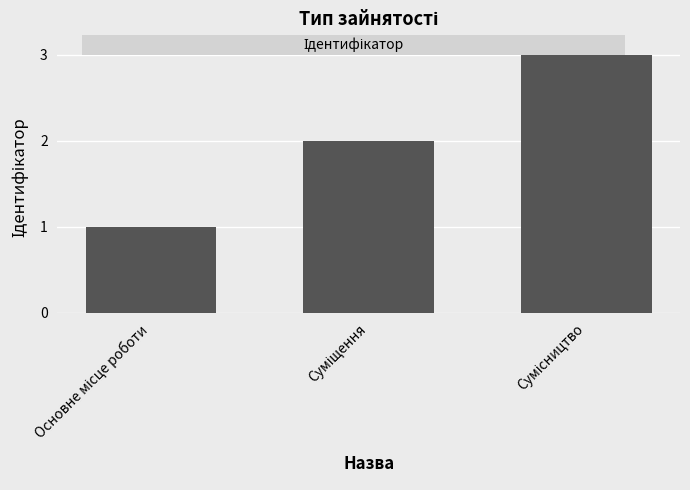

What is the greatest value displayed?

3